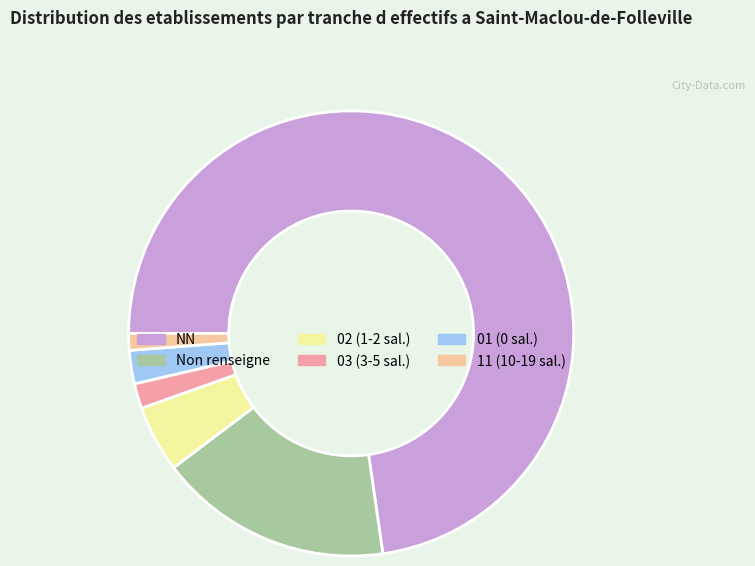

Which has a higher value, 01 (0 sal.) or 11 (10-19 sal.)?

01 (0 sal.)